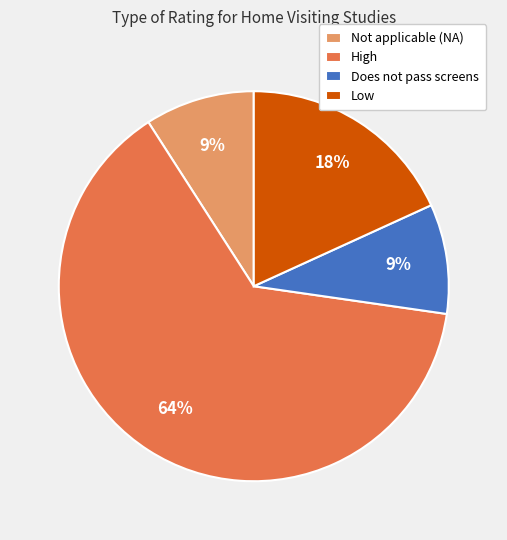

The Low slice represents 18% of the pie. True or false?

True